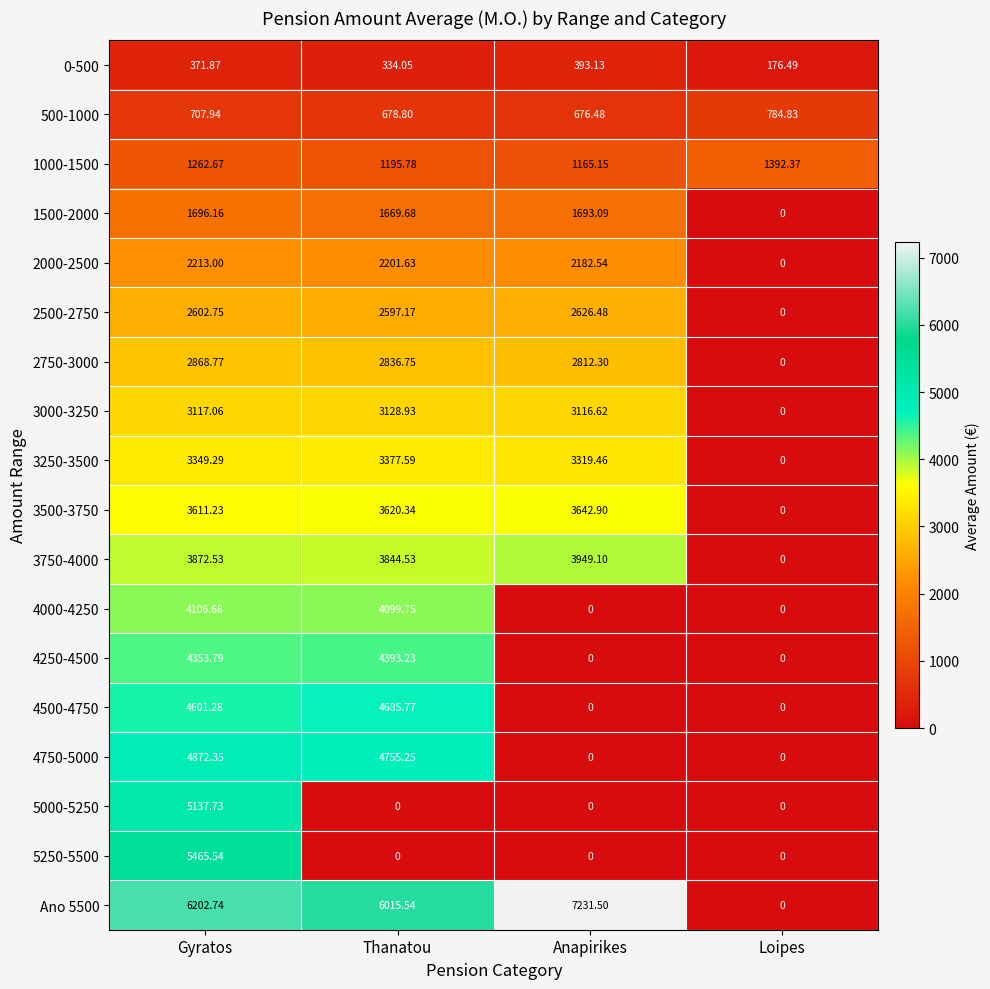

Where is 4500-4750 nearest to the value 2342?

Gyratos